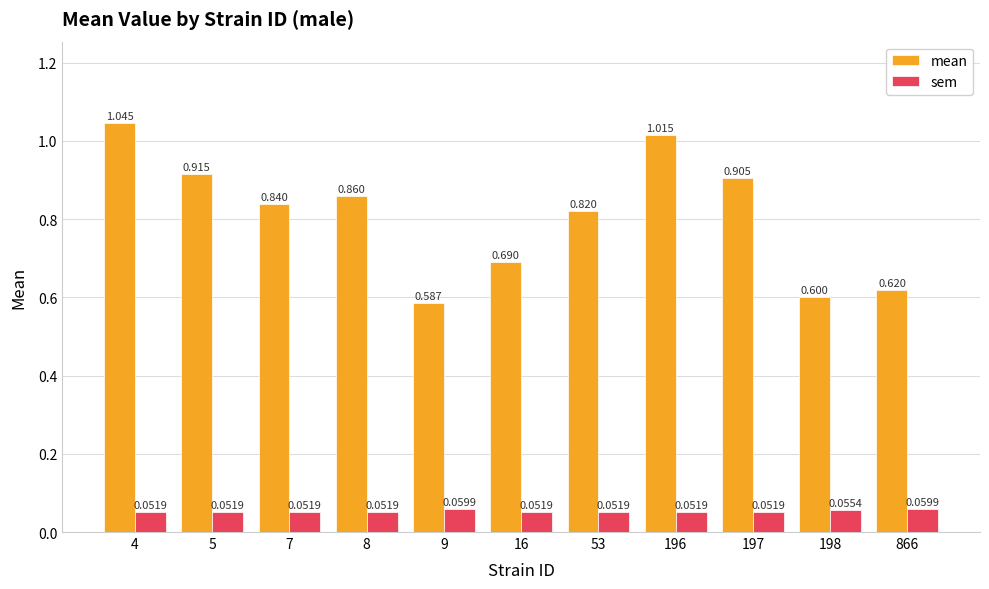

What is the difference between the maximum and second lowest values in the mean series?

0.4